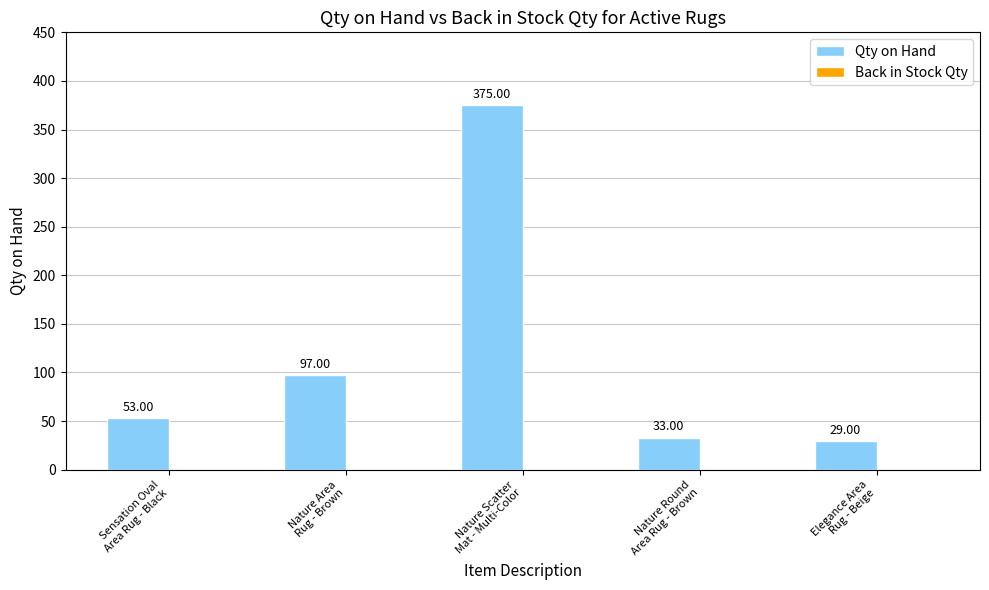

How many data points are less than 53?

2